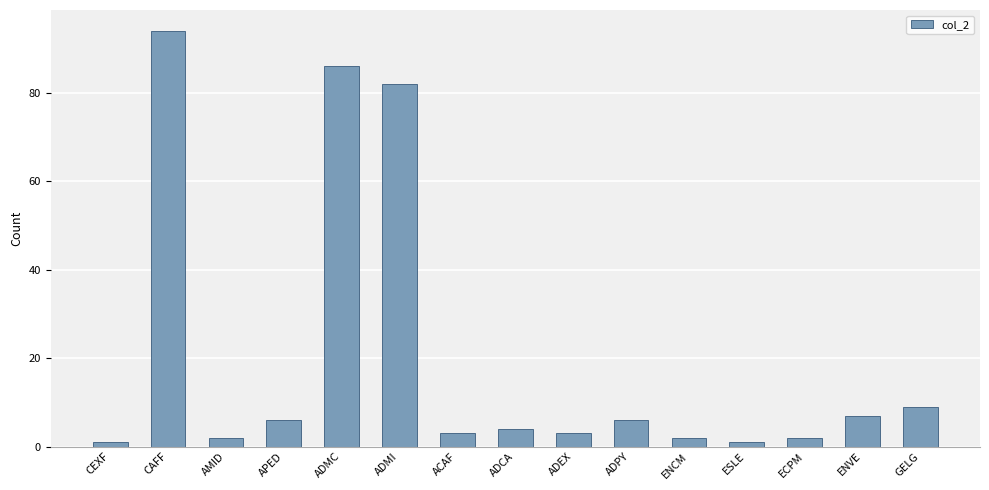

What is the minimum value shown in the chart?

1